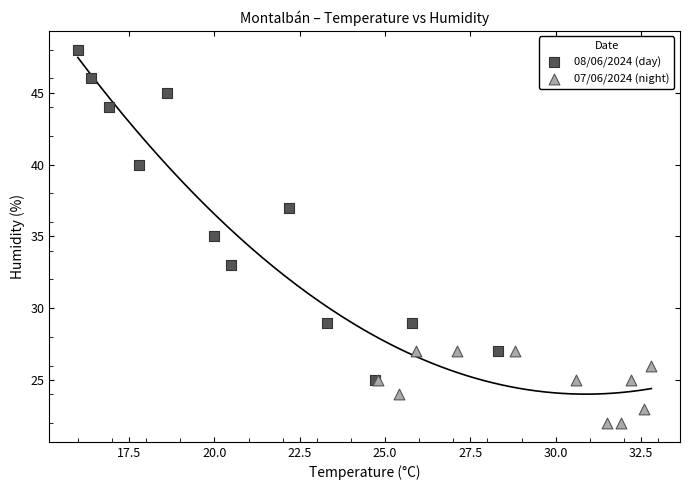

Which series has the widest spread of Y values?

08/06/2024 (day)